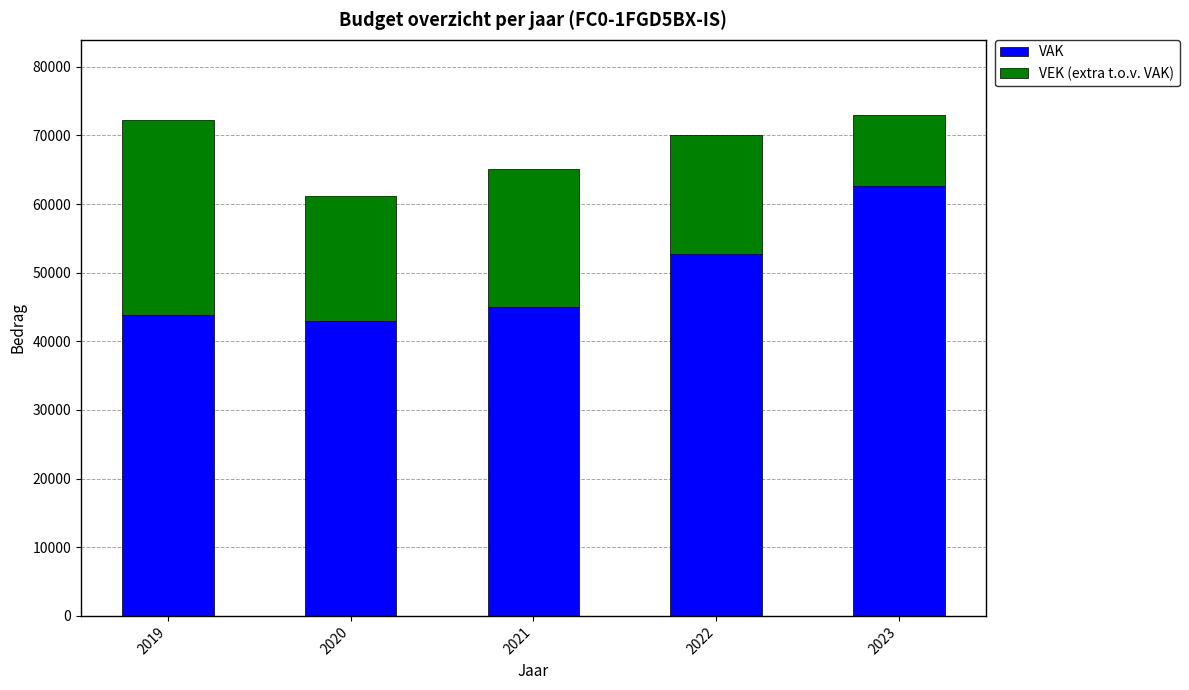

Which category has the lowest value in the VAK series?

2020